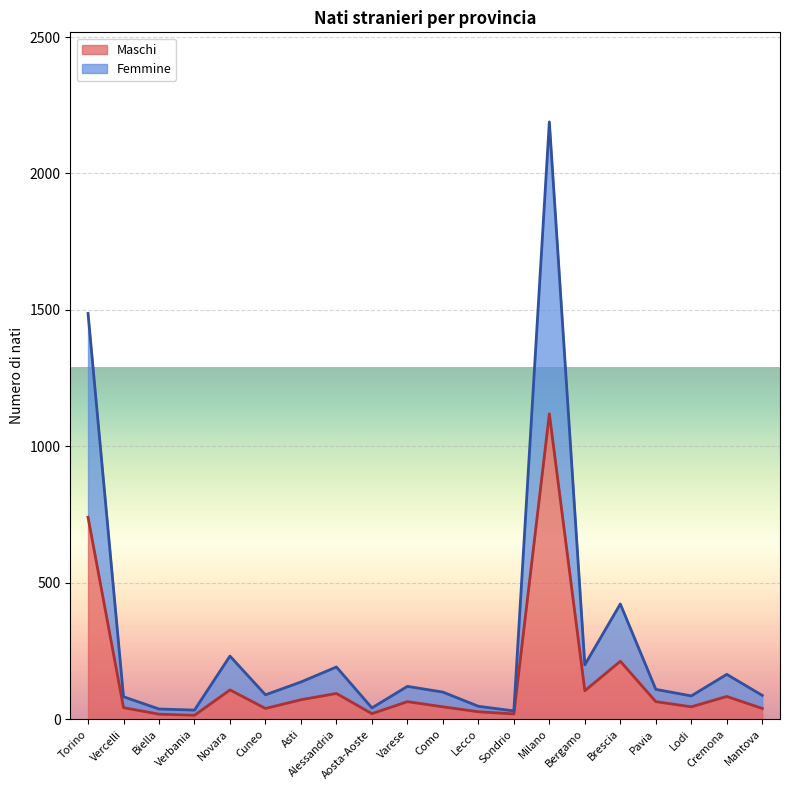

At Cremona, list the series in order from smallest to largest.

Maschi, Femmine